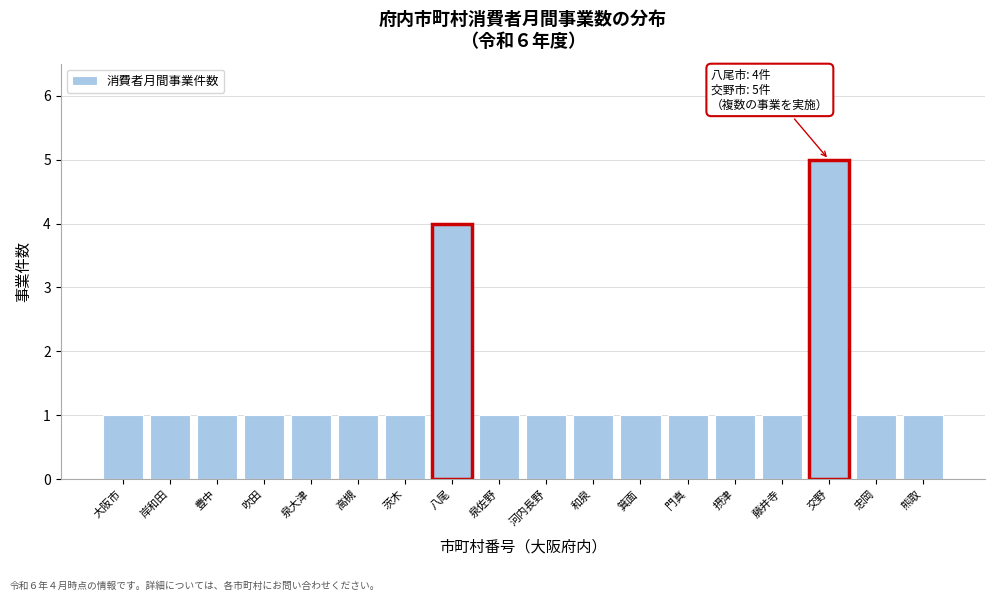

Reading right to left, what are all the values shown in this chart?

熊取=1	忠岡=1	交野=5	藤井寺=1	摂津=1	門真=1	箕面=1	和泉=1	河内長野=1	泉佐野=1	八尾=4	茨木=1	高槻=1	泉大津=1	吹田=1	豊中=1	岸和田=1	大阪市=1